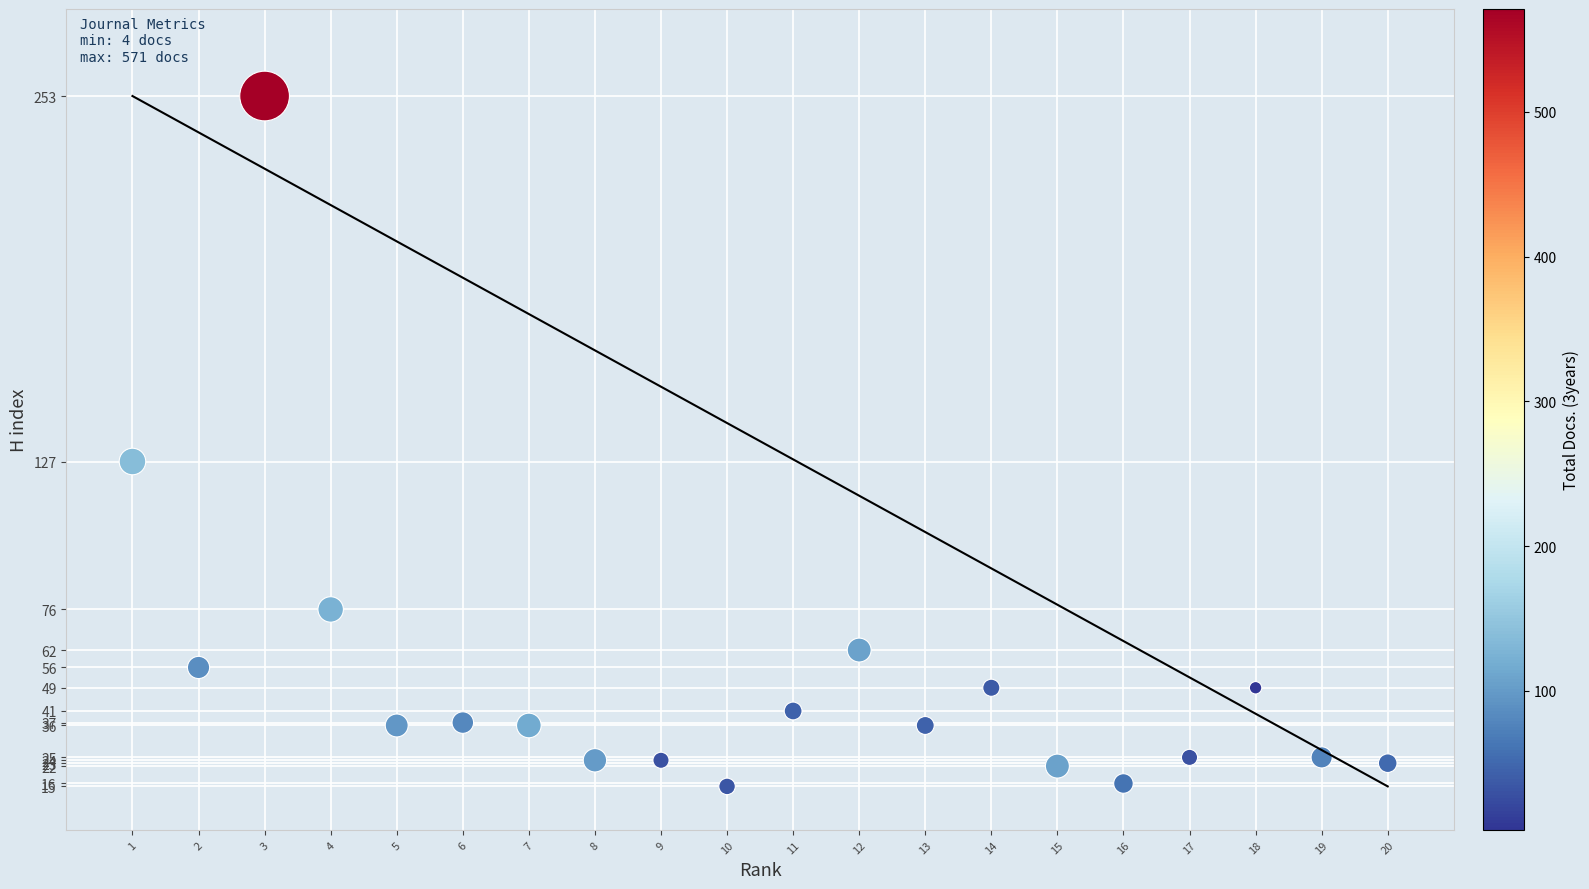

What Y value in the scatter plot is closest to 134?

127